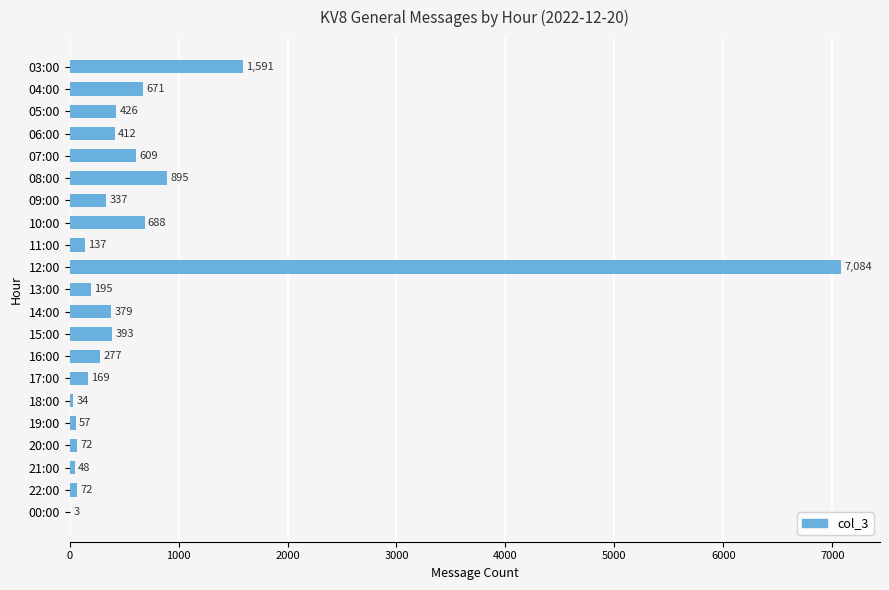

Are the bars horizontal?

Yes